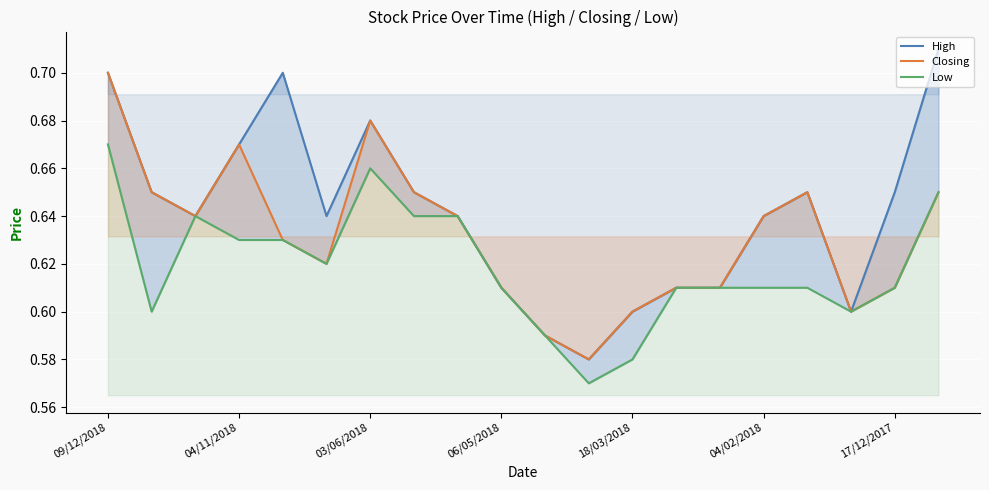

True or false: High has more than 1 points higher than both neighbors.

True